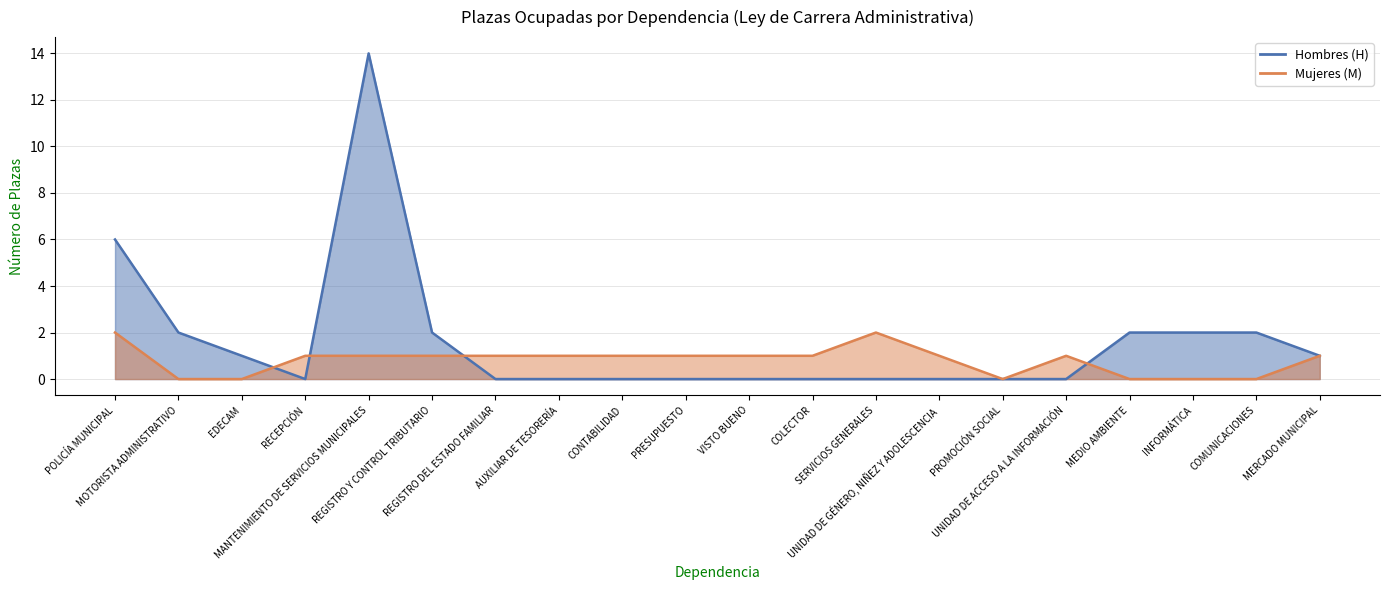

How many lines are shown in the chart?

2